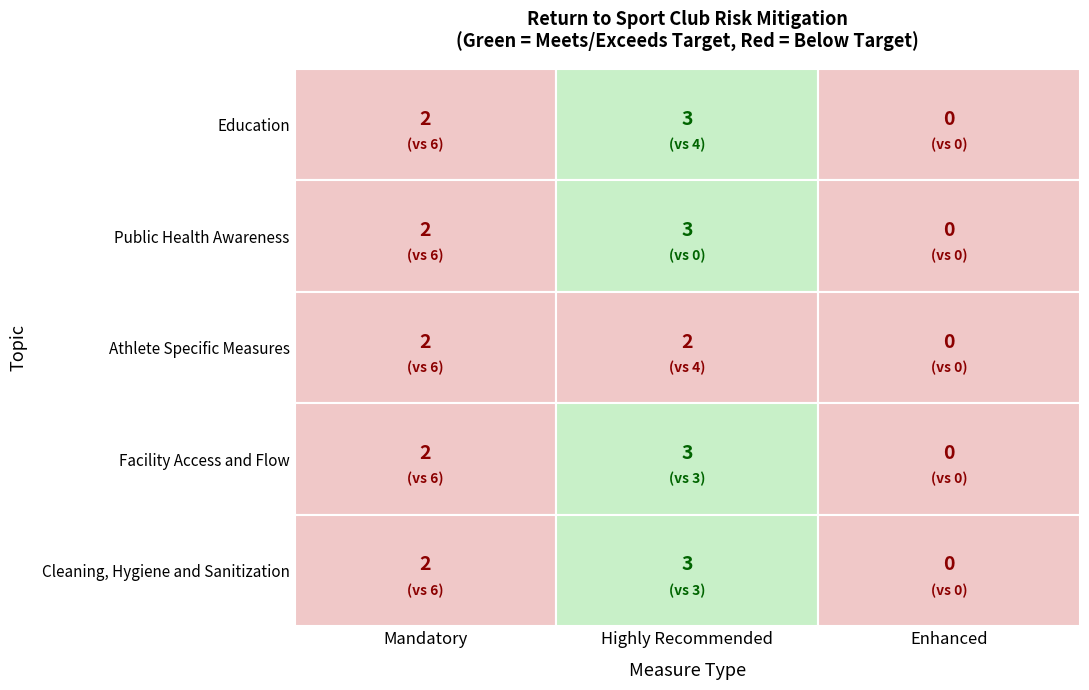

True or false: Public Health Awareness has a value of 3 at Highly Recommended.

True